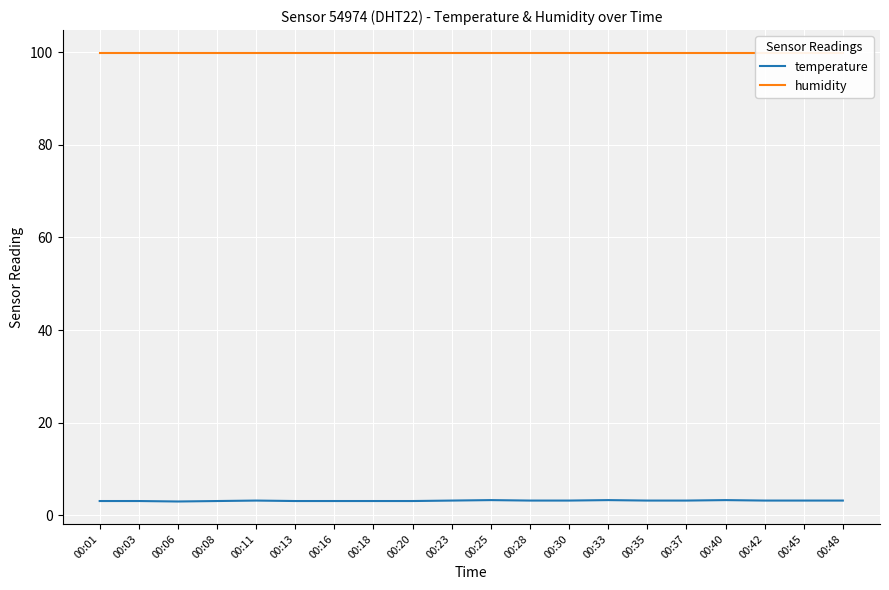

What are all the series names shown in the legend?

temperature, humidity